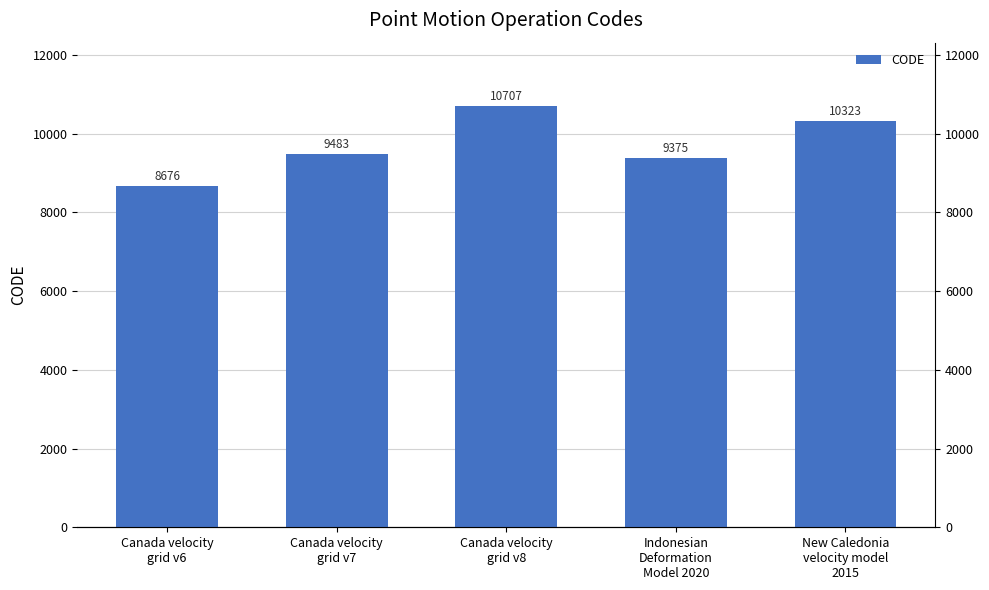

How many values are below 9483?

2